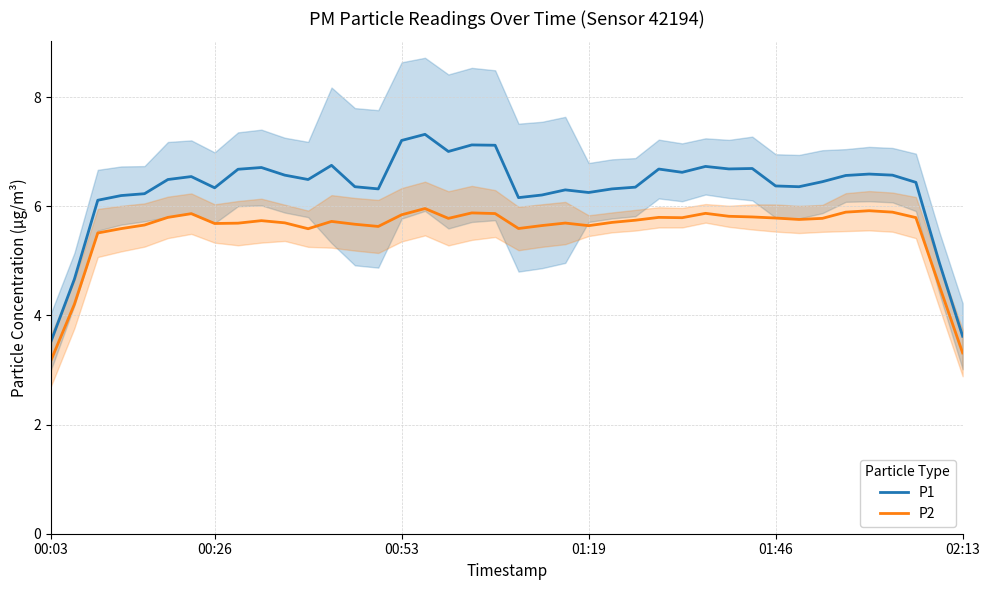

True or false: P2 and P1 intersect in this chart.

False